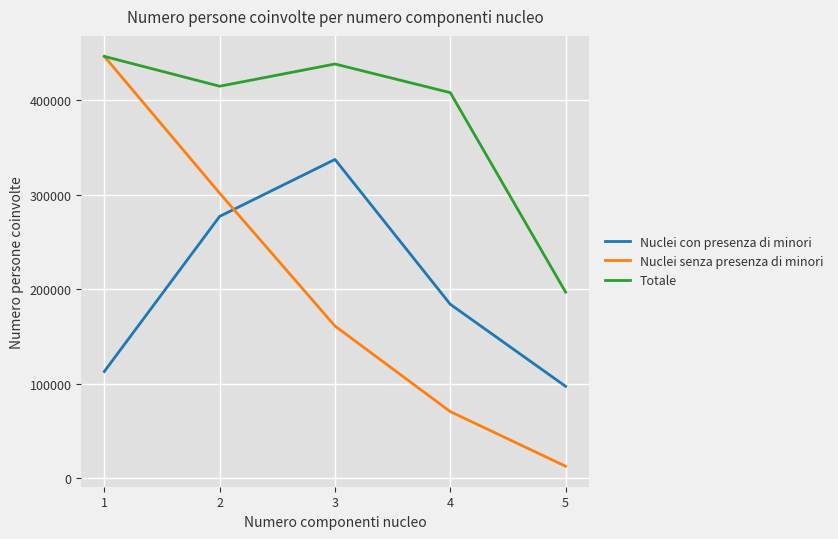

Reading left to right, list all the values displayed in this chart.

Nuclei con presenza di minori: 113116	277134	337368	184160	97386
Nuclei senza presenza di minori: 446372	301696	161172	70648	12870
Totale: 446372	414812	438306	408016	197030